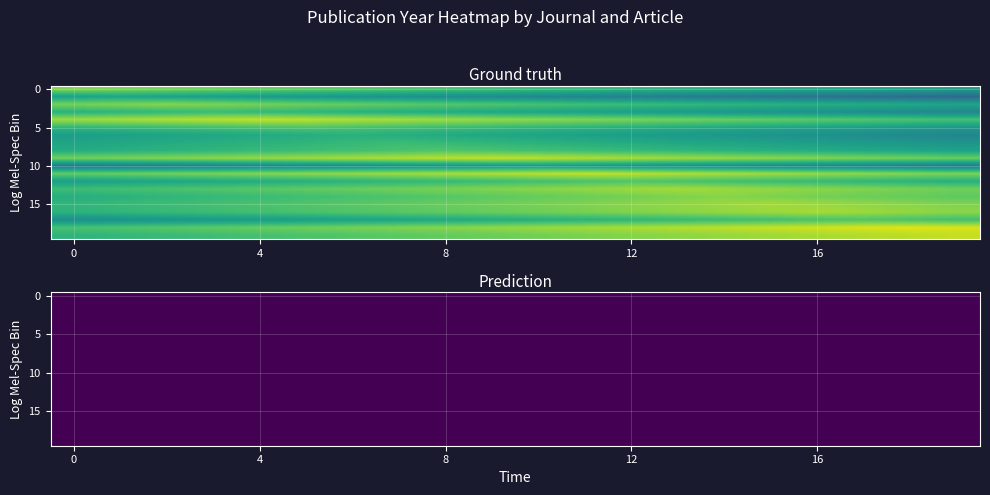

What is the greatest value displayed?

1977.0